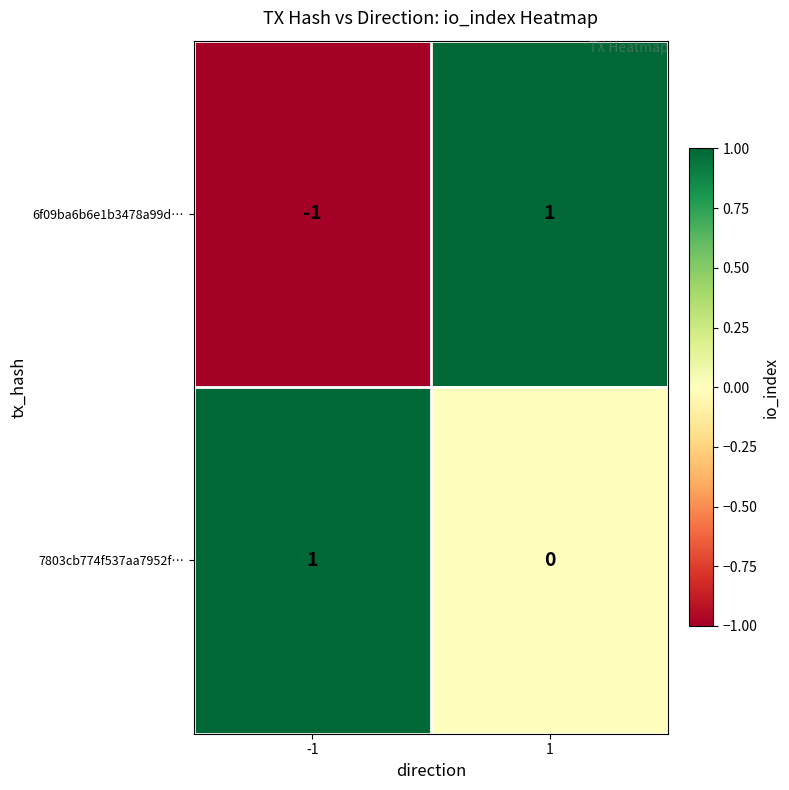

List the series in order of their overall mean, lowest first.

6f09ba6b6e1b3478a99d…, 7803cb774f537aa7952f…